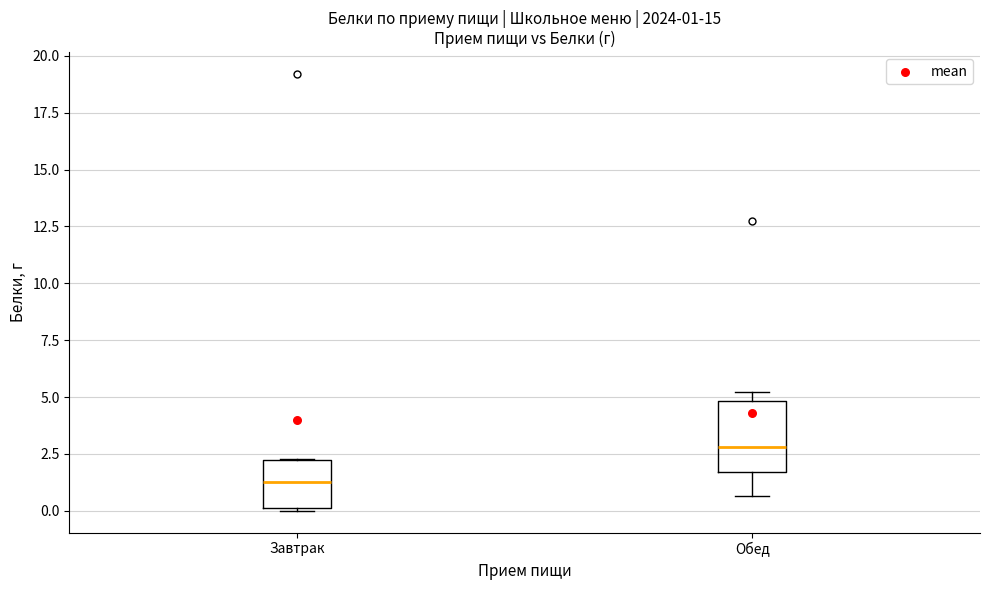

Which box's median line is the lowest?

Завтрак